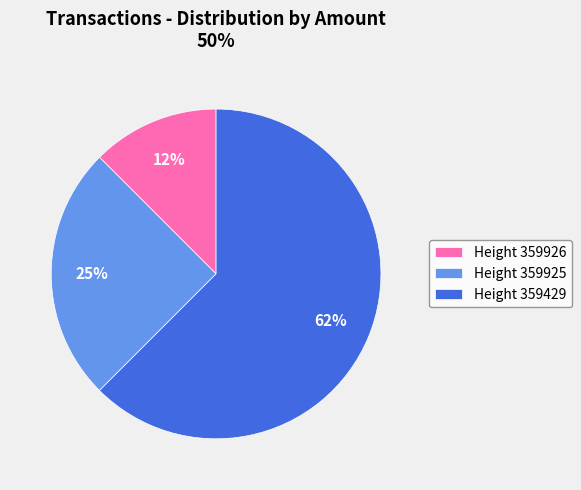

How many slices are in this pie chart?

3